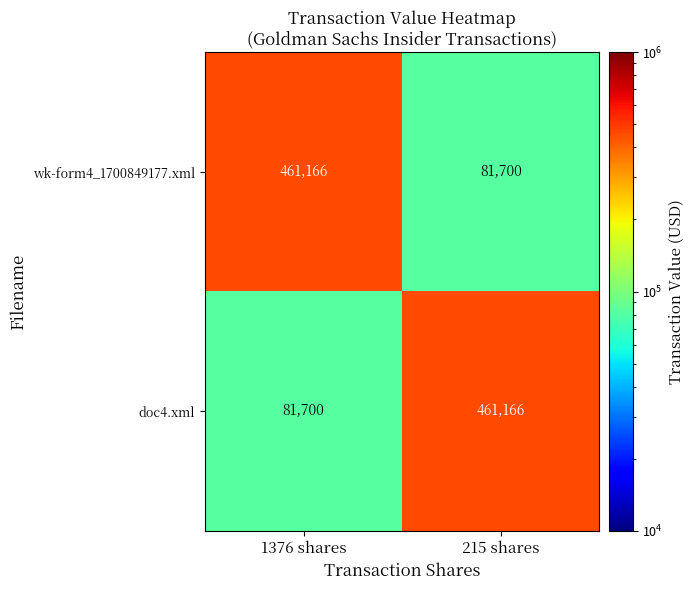

What is the difference between the wk-form4_1700849177.xml values at 215 shares and 1376 shares?

379466